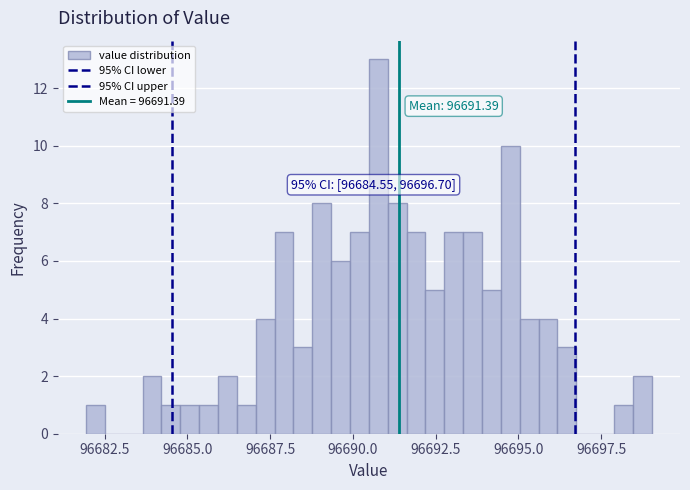

Around what value on the x-axis is the tallest bar? Give the approximate position of its centre, as read against the axis.

96691.0